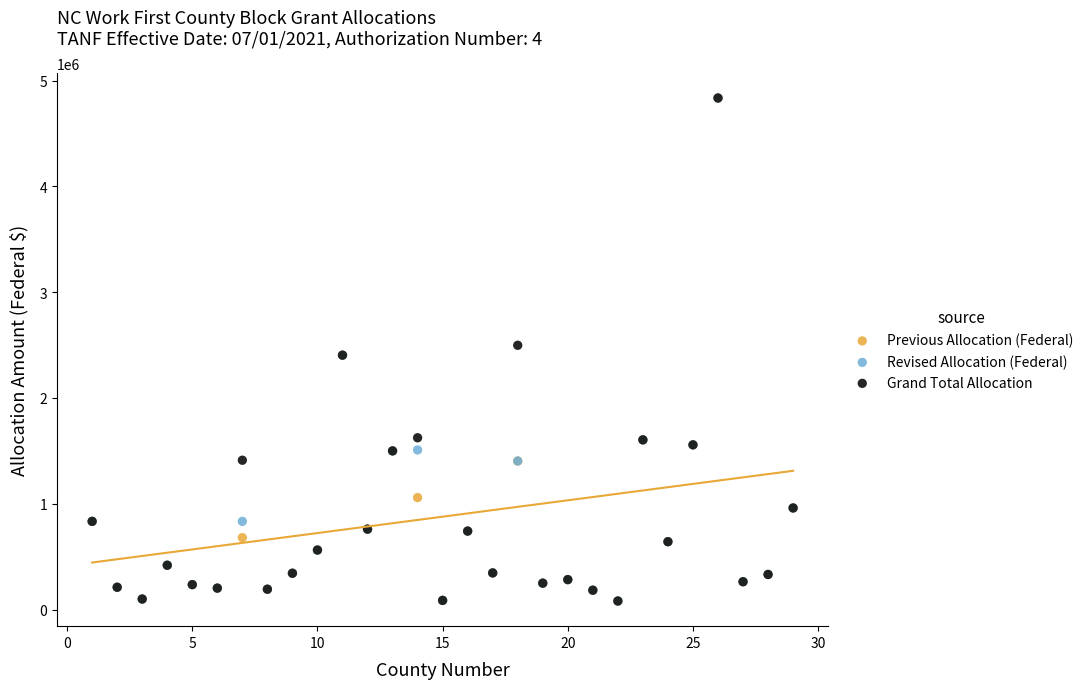

What are all the series names shown in the legend?

Previous Allocation (Federal), Revised Allocation (Federal), Grand Total Allocation